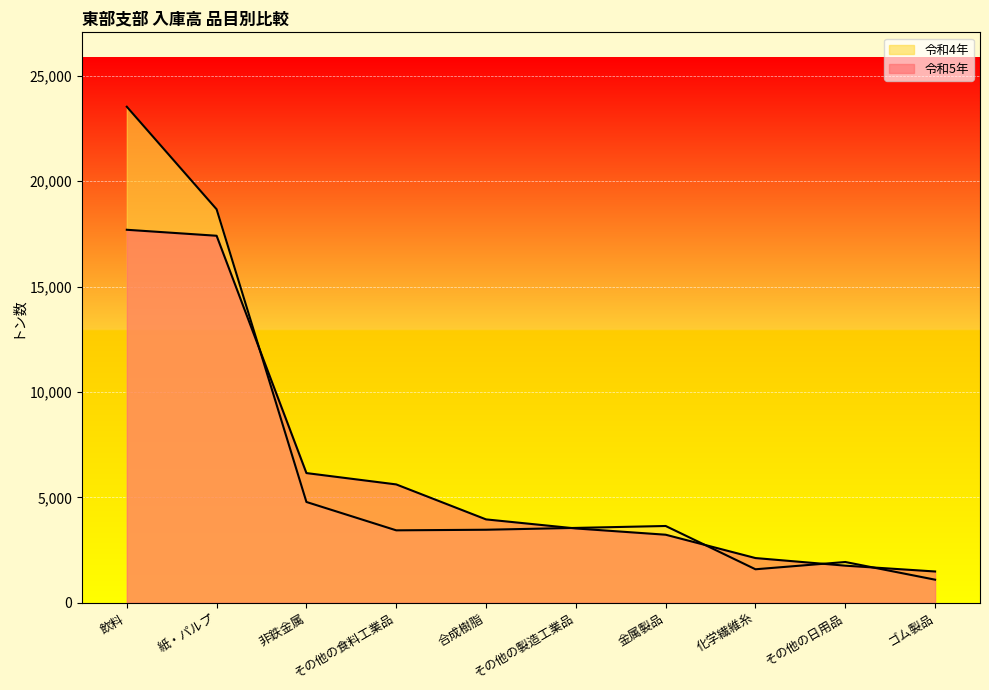

At which category is the sum across all series the highest?

飲料